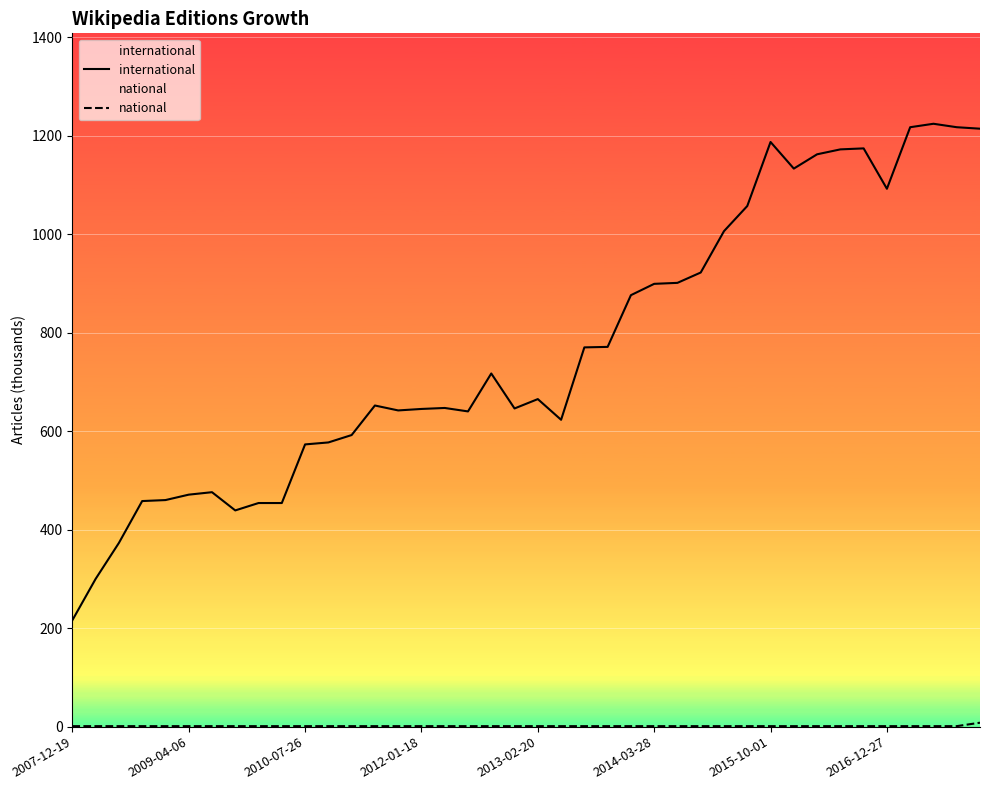

Count the national values in the range 1 to 2.

39